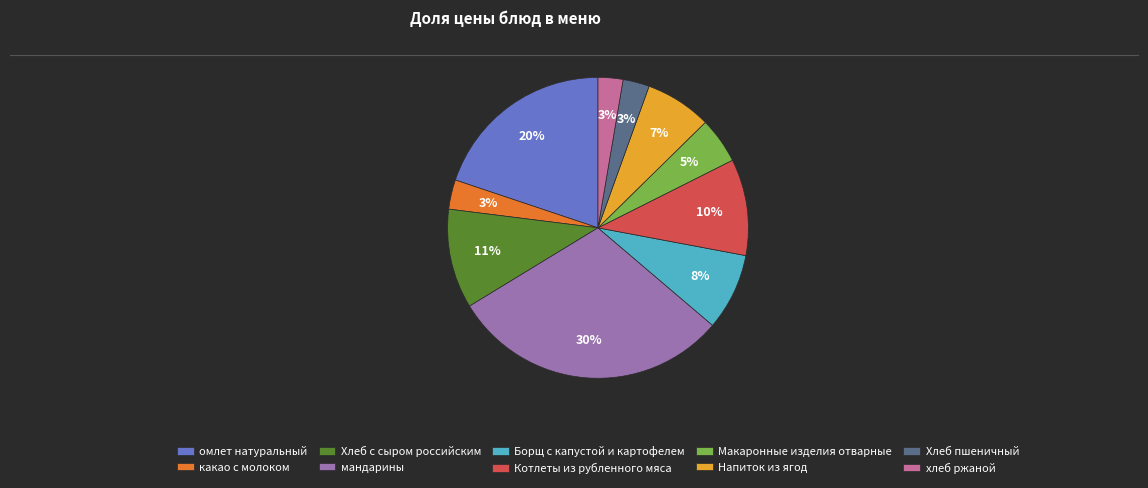

To the nearest percent, what percentage of the pie is Борщ с капустой и картофелем?

8%